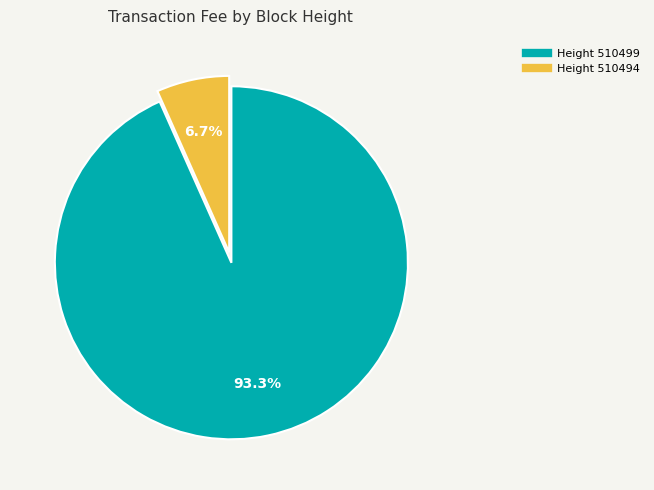

Does any single category account for the majority?

Yes